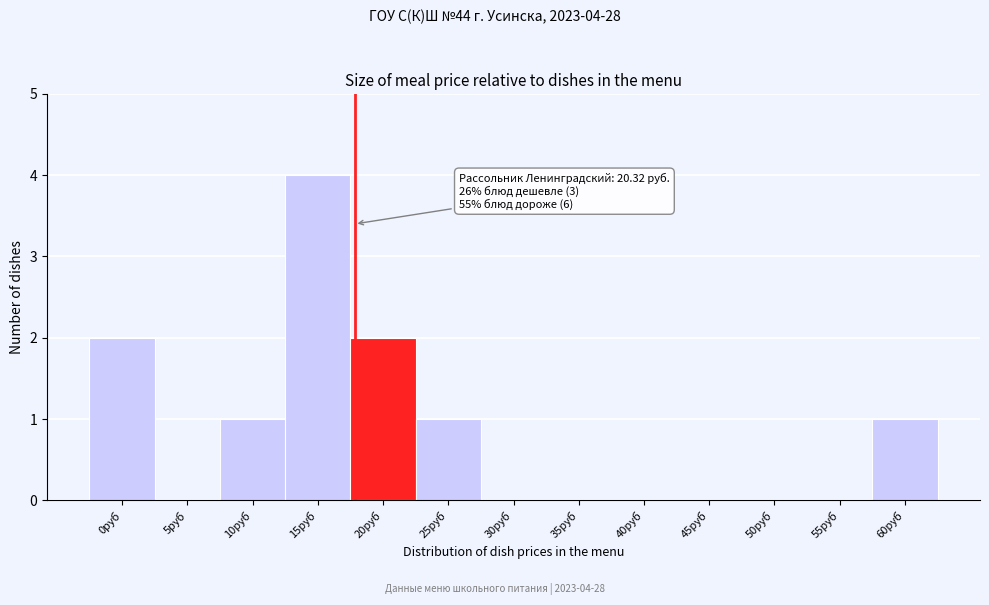

Reading right to left, transcribe all the data shown in this chart.

60руб=1	55руб=0	50руб=0	45руб=0	40руб=0	35руб=0	30руб=0	25руб=1	20руб=2	15руб=4	10руб=1	5руб=0	0руб=2